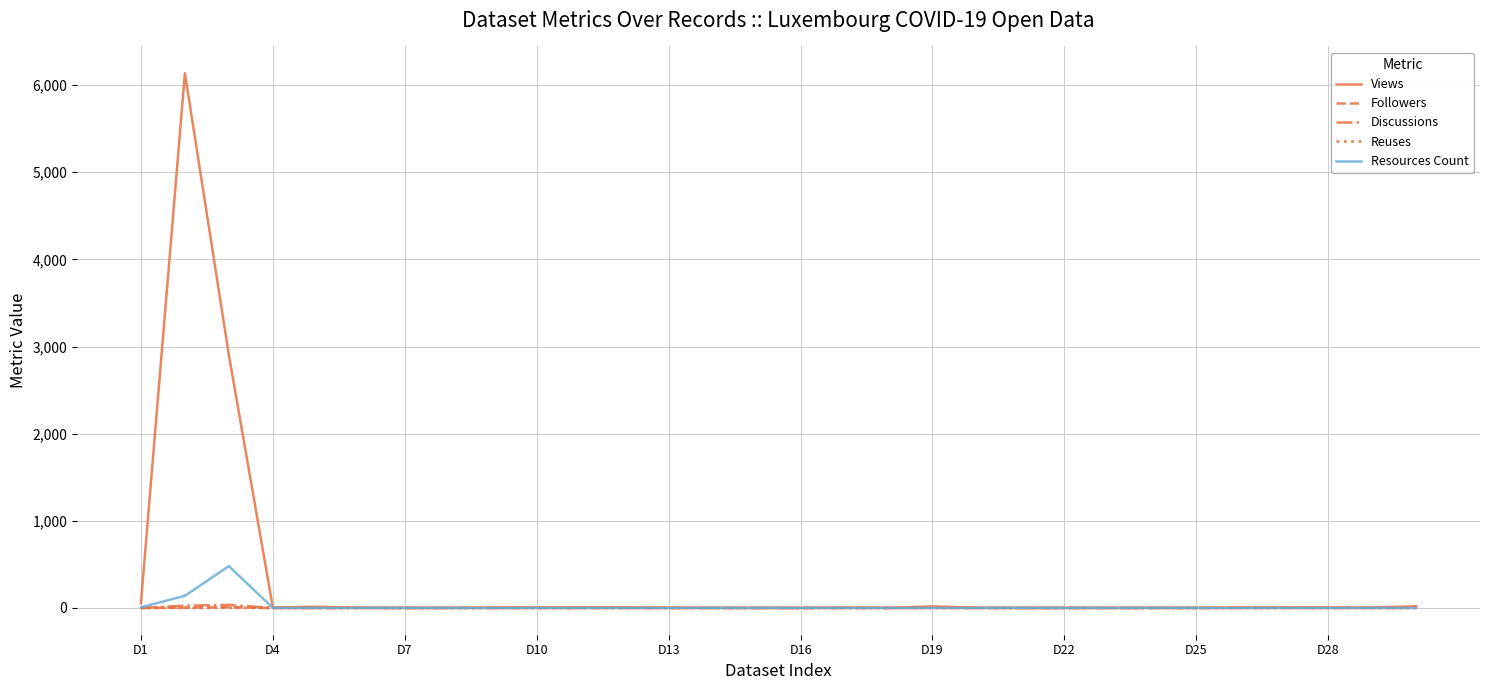

Which series has the largest total across all categories?

Views